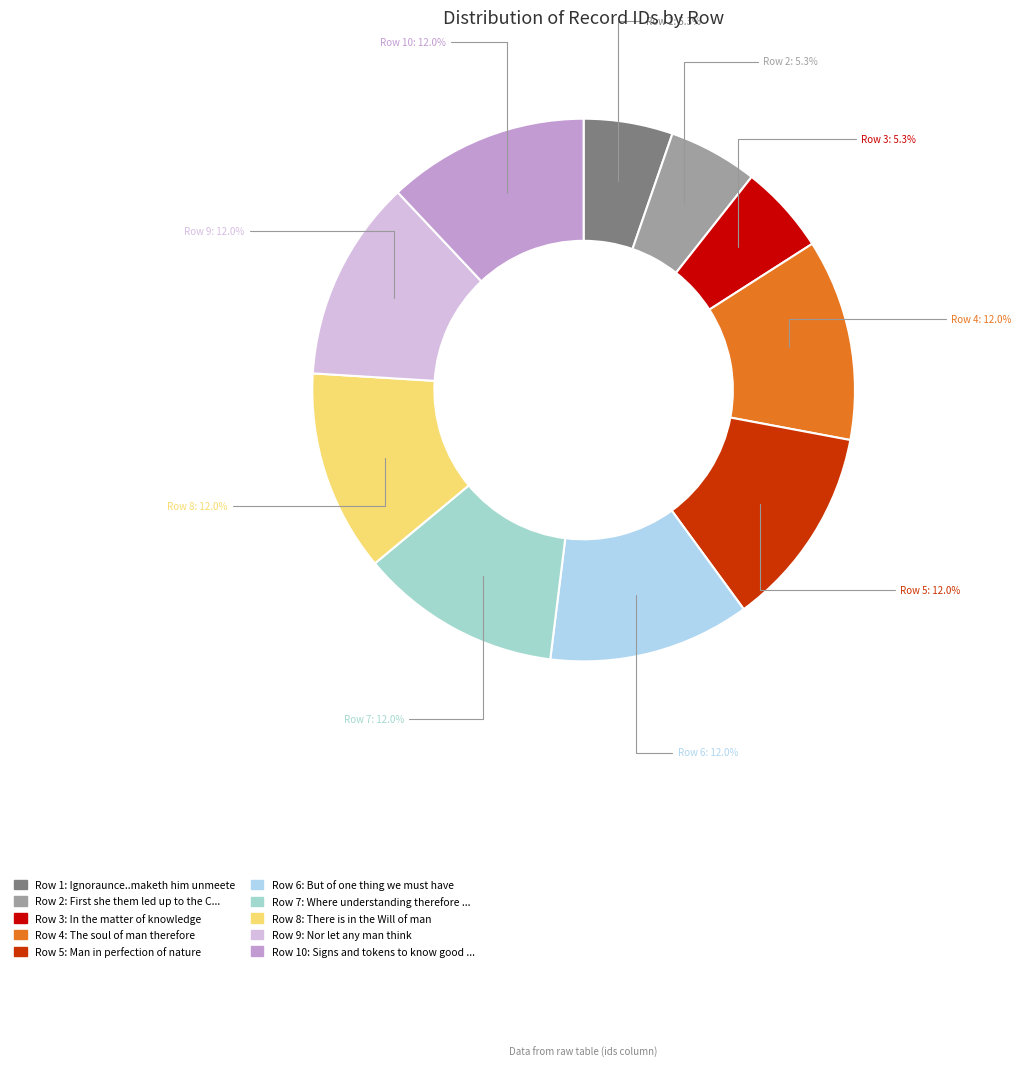

How many slices are in this pie chart?

10